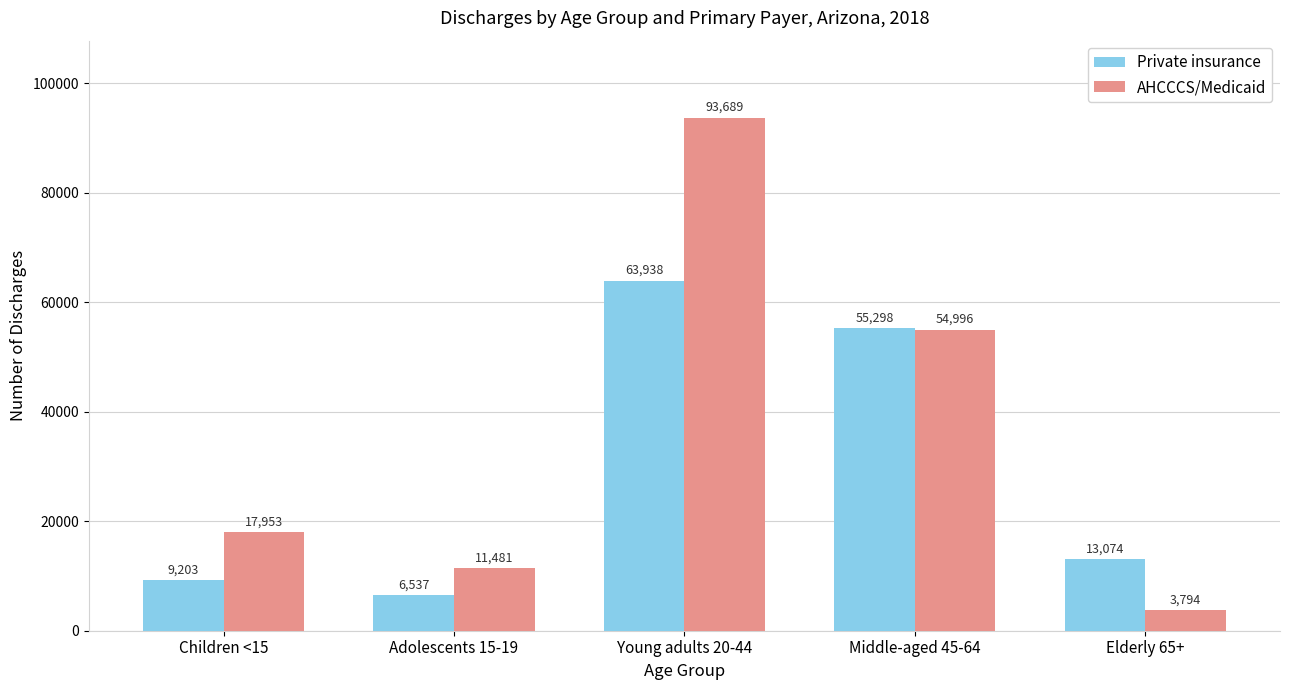

Rank the series at Children <15 from lowest to highest value.

Private insurance, AHCCCS/Medicaid